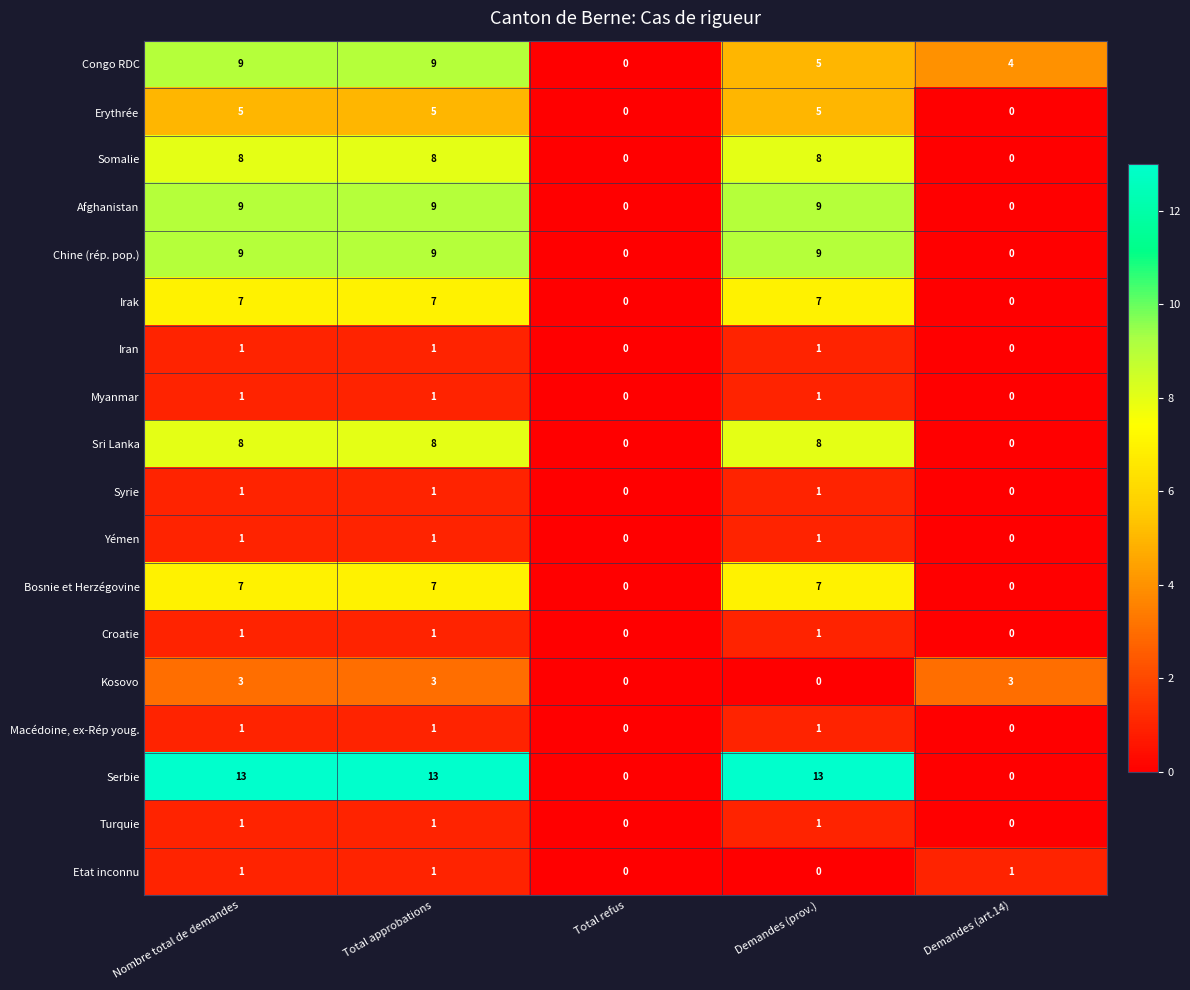

How many Sri Lanka values are between 0 and 8?

5